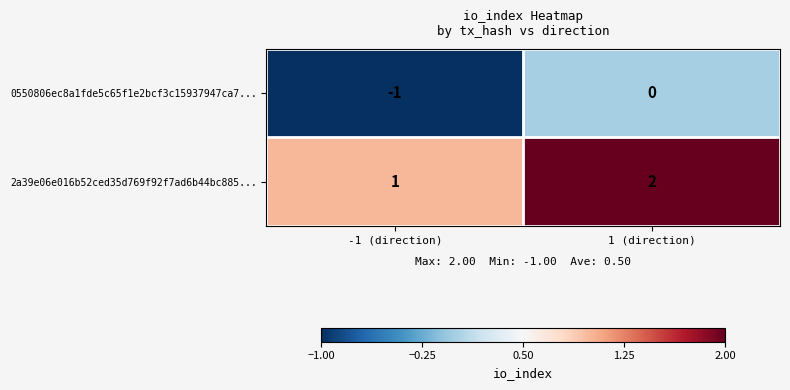

Reading left to right, transcribe all the data shown in this chart.

0550806ec8a1fde5c65f1e2bcf3c15937947ca7...: -1 (direction)=-1	1 (direction)=0
2a39e06e016b52ced35d769f92f7ad6b44bc885...: -1 (direction)=1	1 (direction)=2